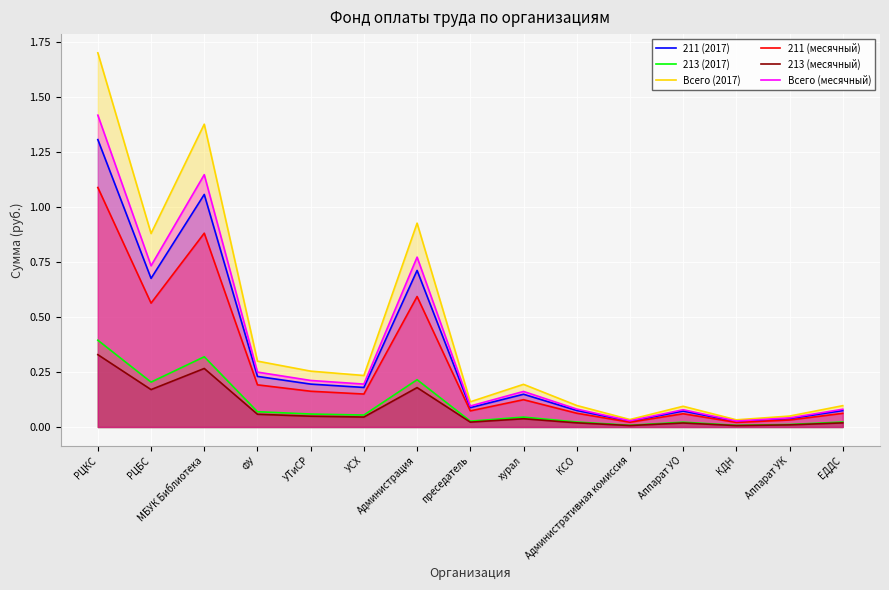

Where is the first local minimum for 213 (2017)?

РЦБС